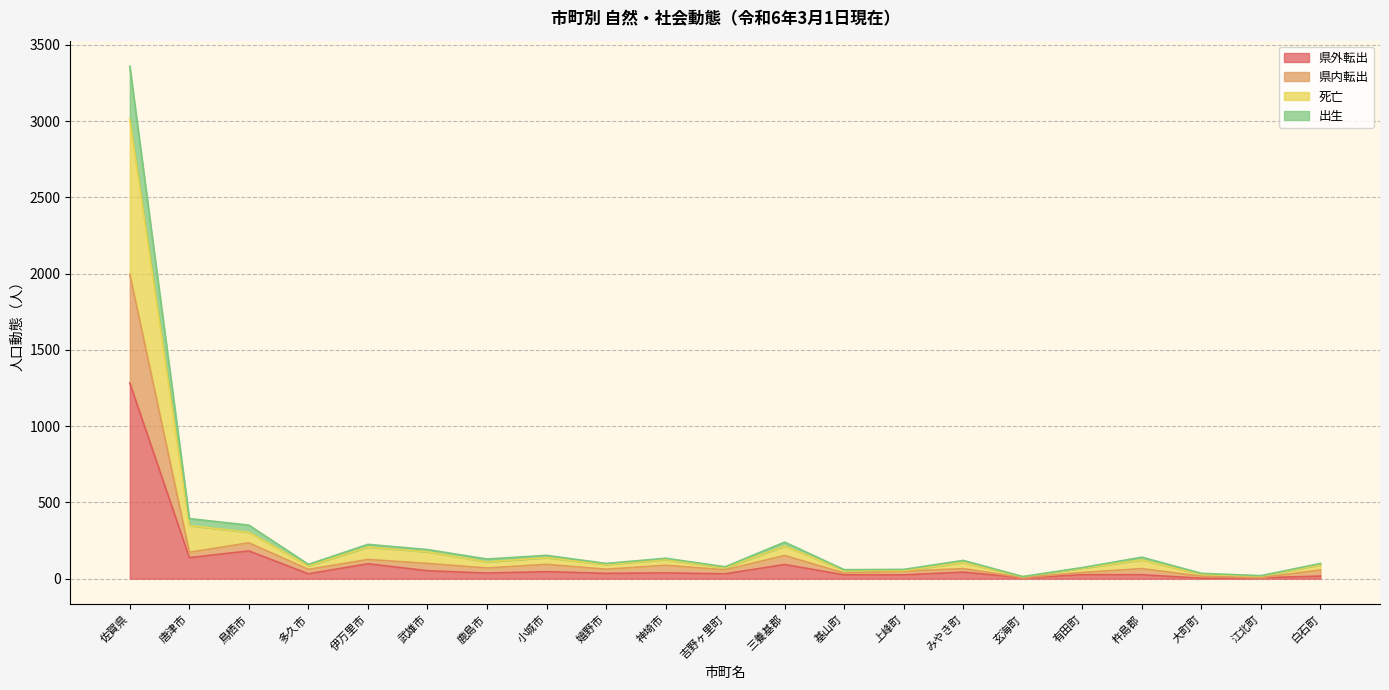

At which category does the chart reach its minimum across all series?

大町町